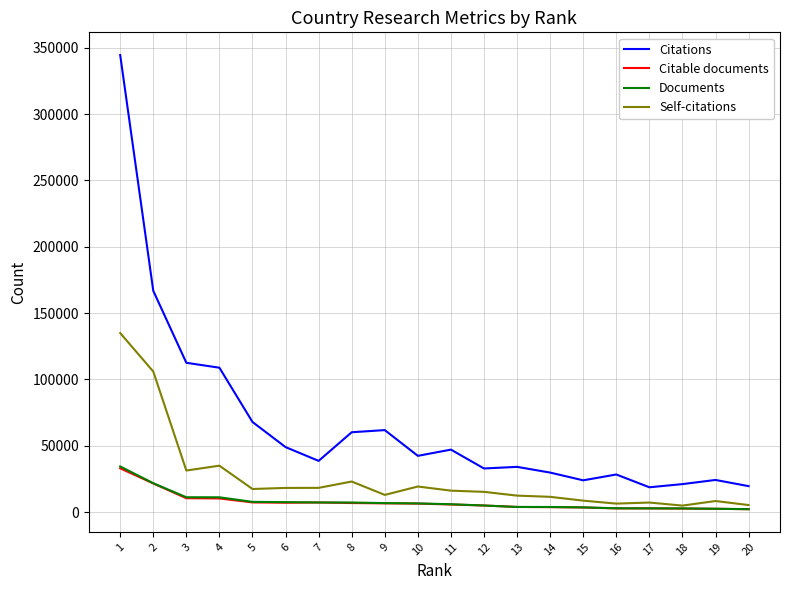

At which category does Citations reach its first local valley?

7